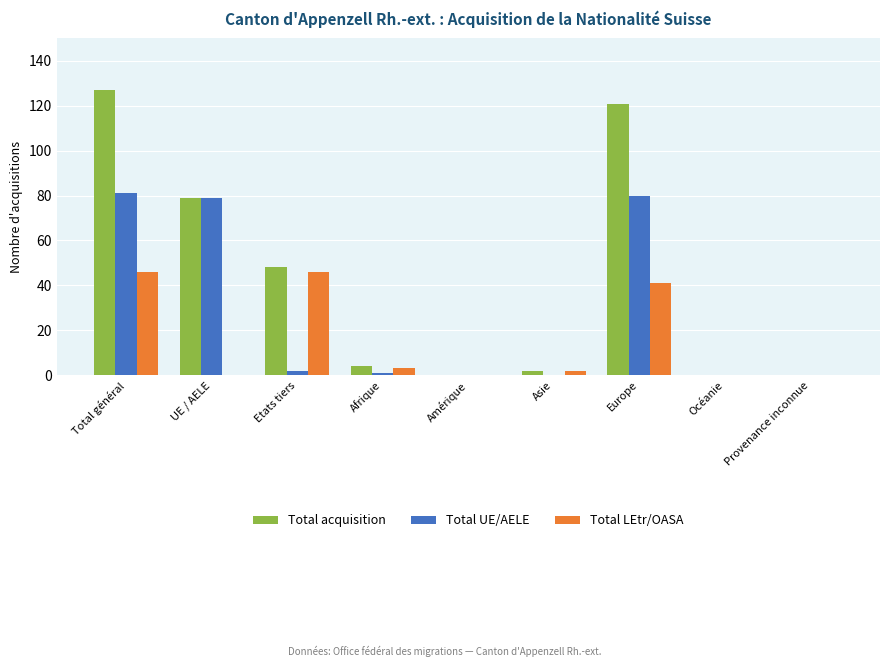

At which category does the chart reach its peak across all series?

Total général